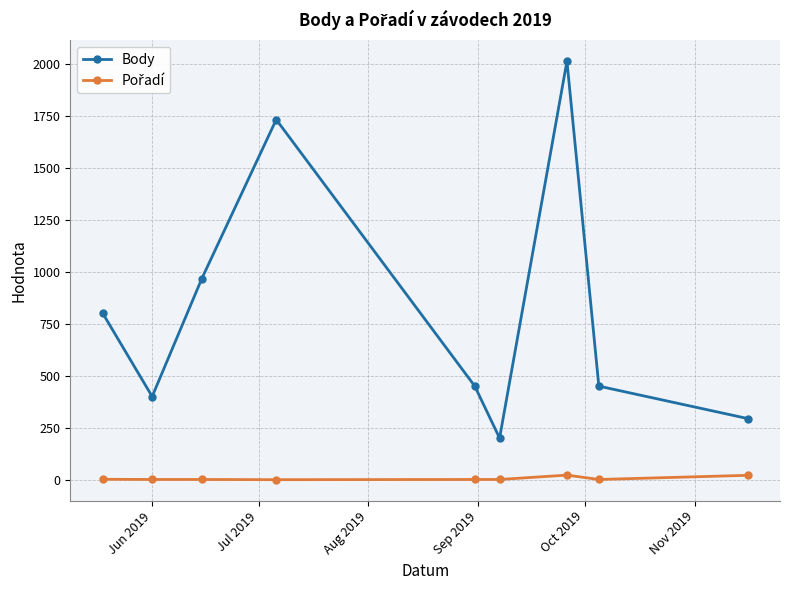

Which series has the largest total across all categories?

Body